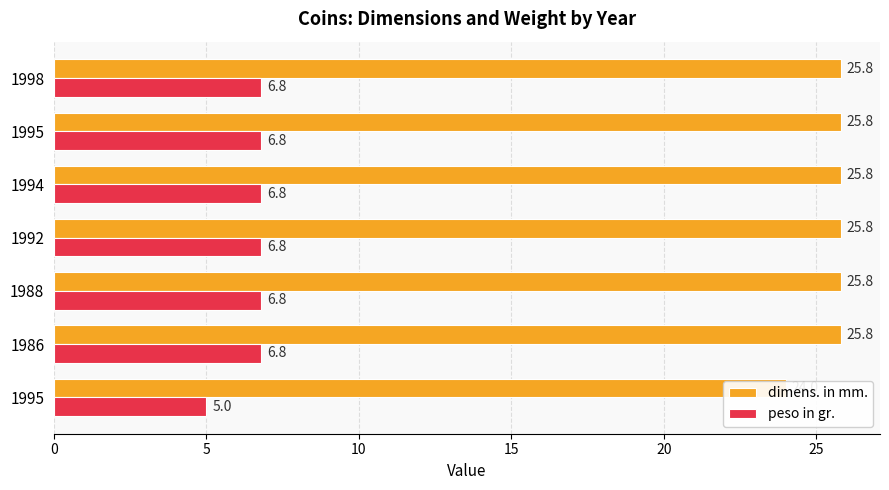

What is the average value of the peso in gr. series?

6.5